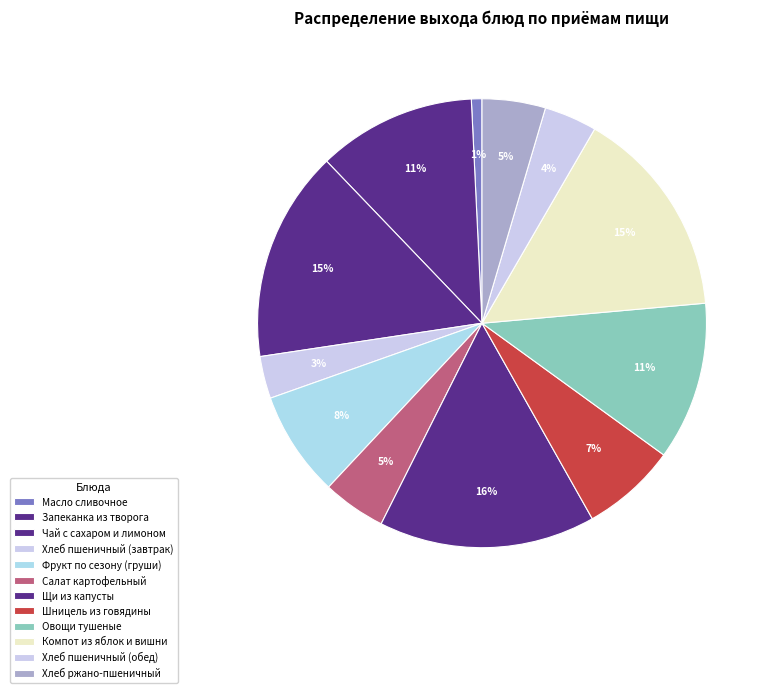

Is there any slice that represents more than half of the pie?

No